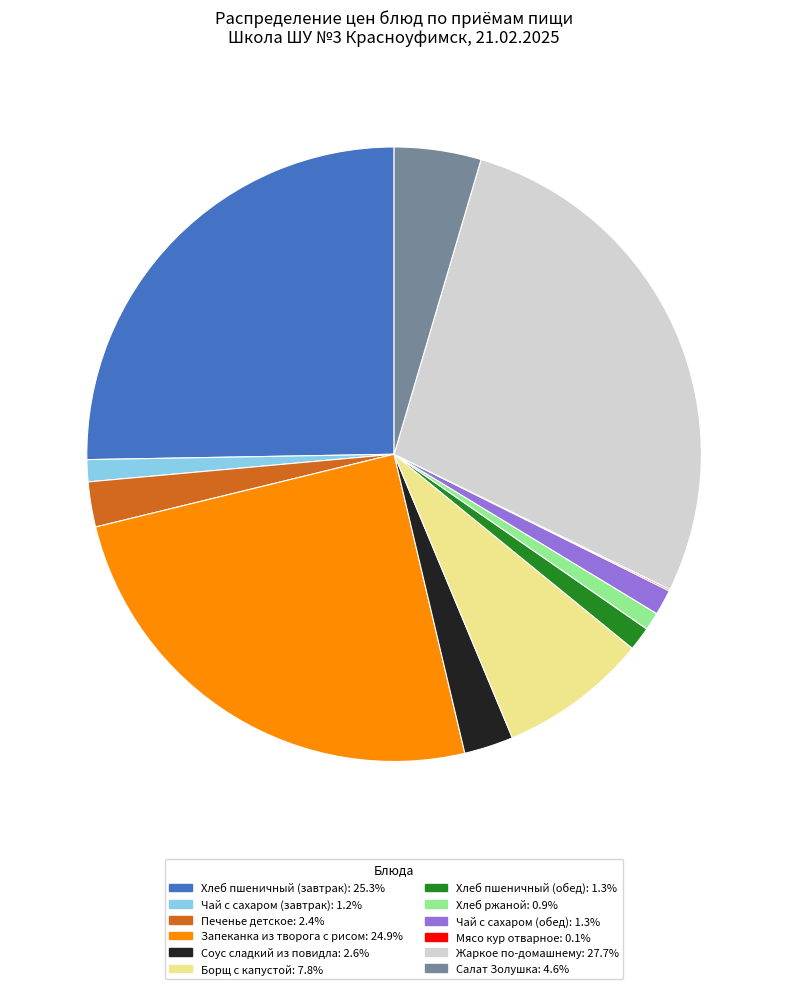

Between Хлеб пшеничный (завтрак) and Салат Золушка, which is larger?

Хлеб пшеничный (завтрак)